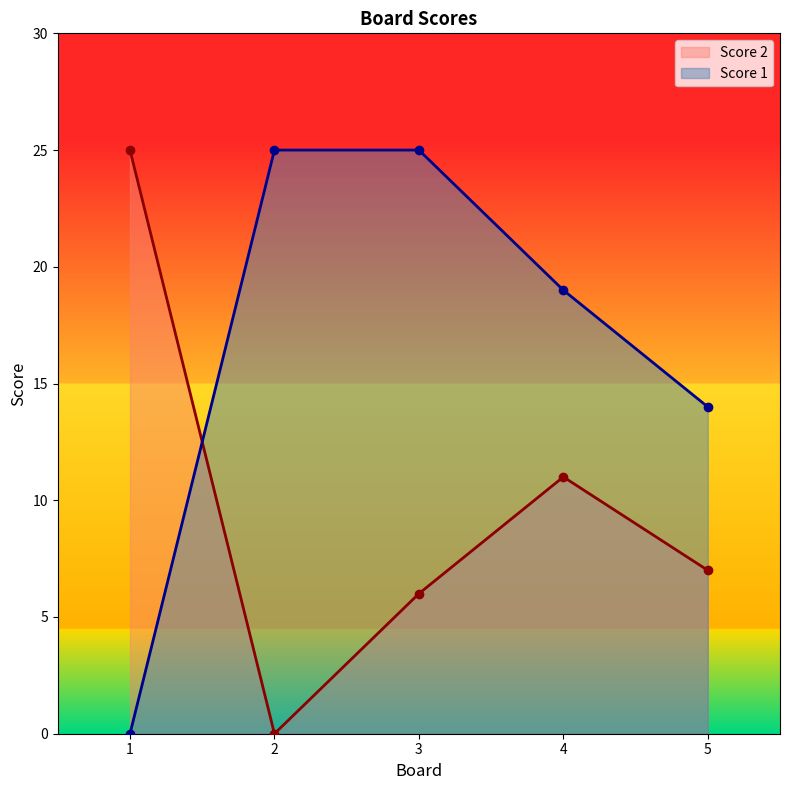

What is the approximate value of Score 2 at 3, to the nearest 5?

5